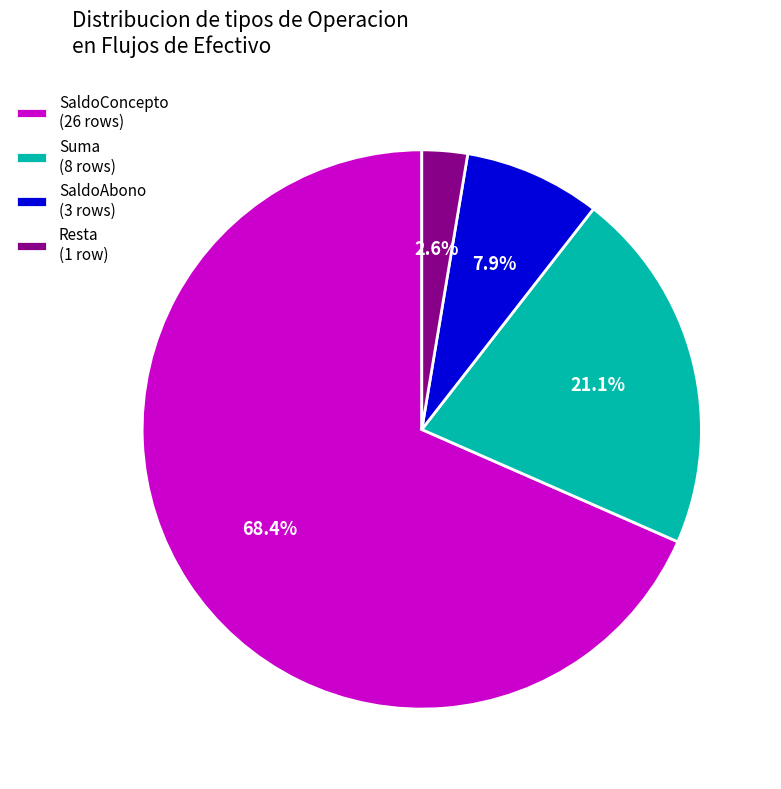

Does SaldoConcepto account for over 50% of the chart?

Yes